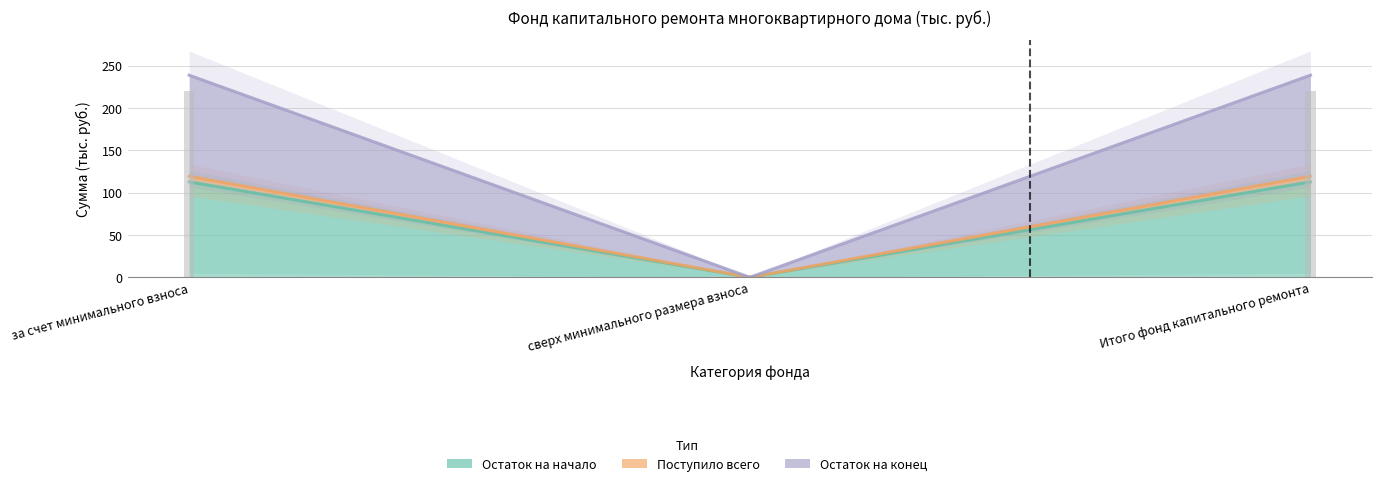

How many categories are shown in the chart?

3